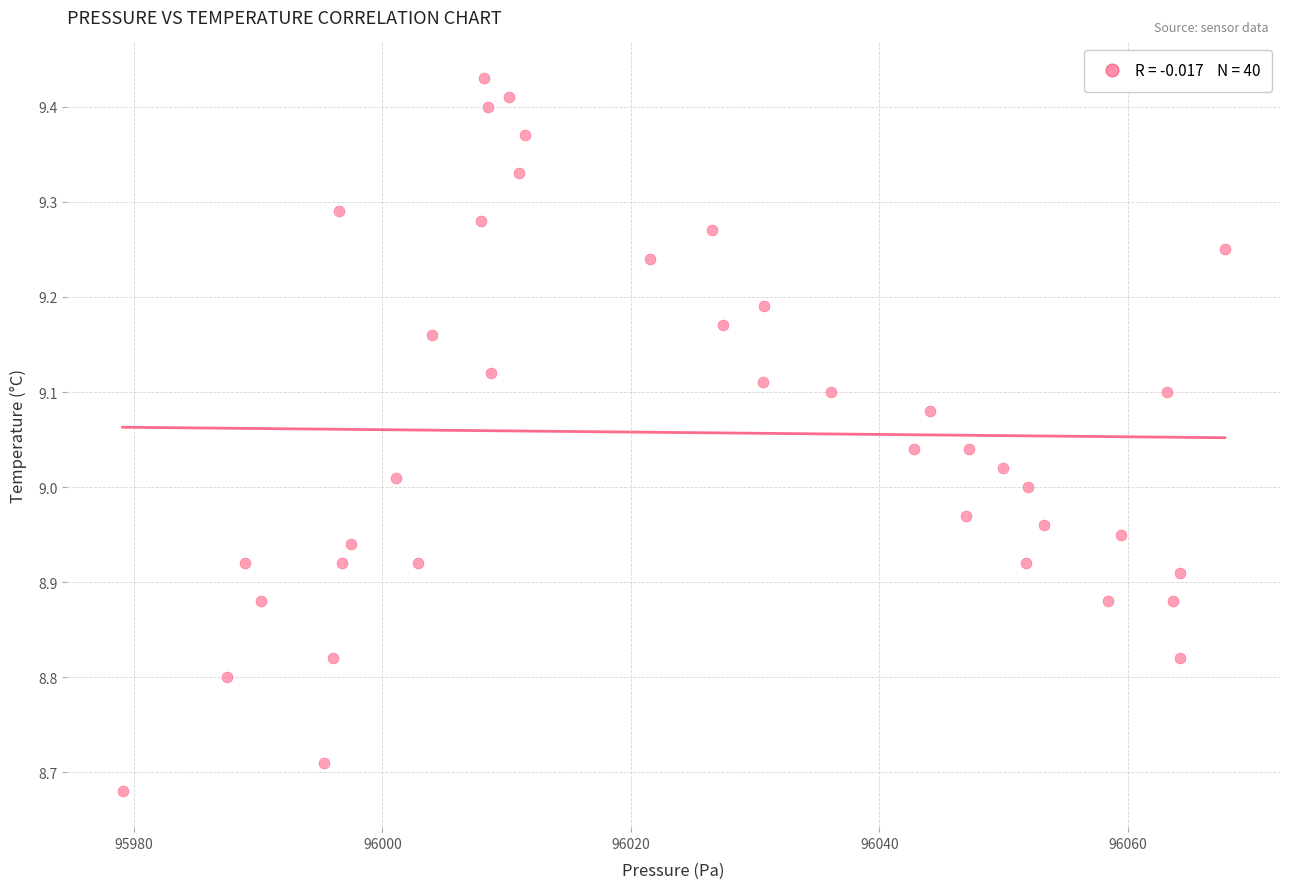

What is the range of X values (max minus min)?

88.7